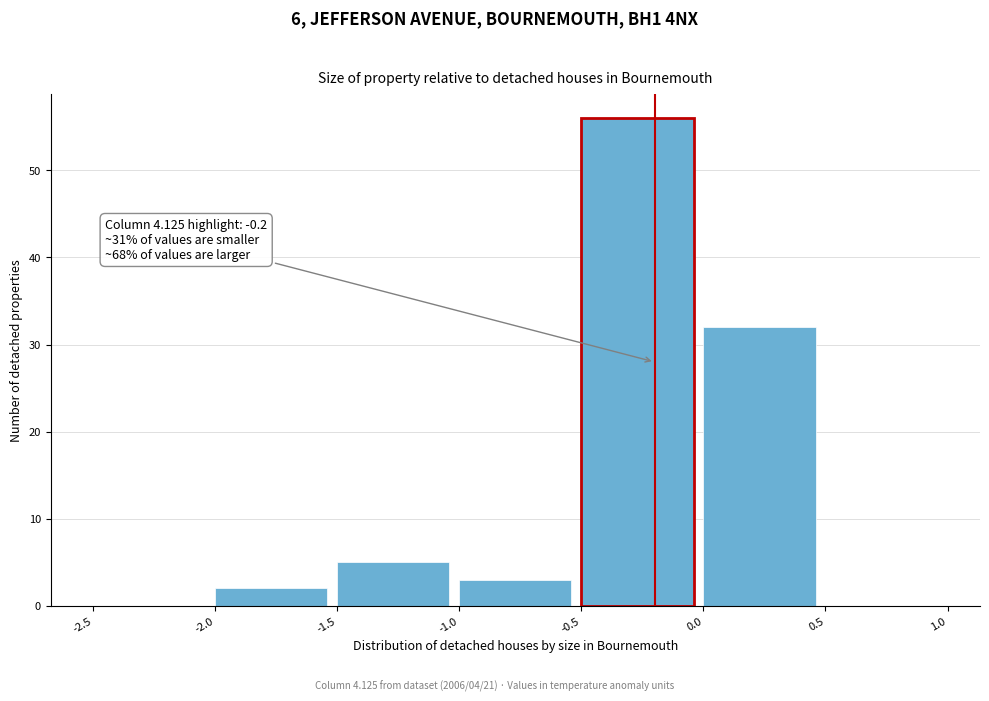

Over which range of the x-axis is the bar tallest?

-0.5 to 0.0